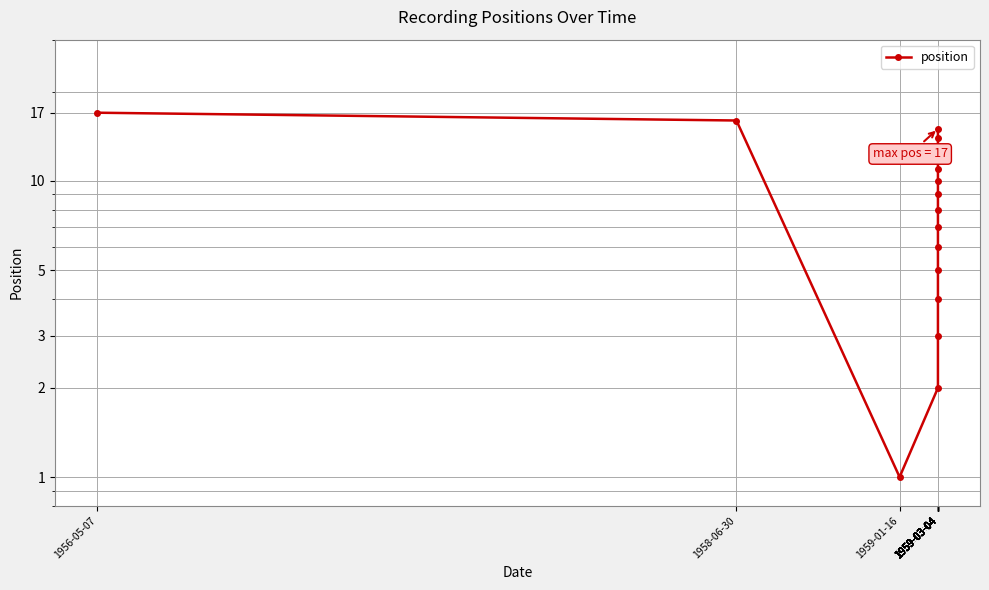

Which has a higher value, 1959-03-04 or 1959-03-04?

1959-03-04